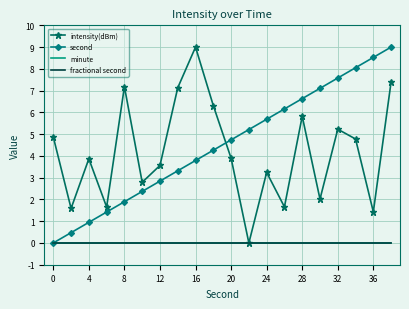

True or false: fractional second has more than 1 interior local peaks.

False